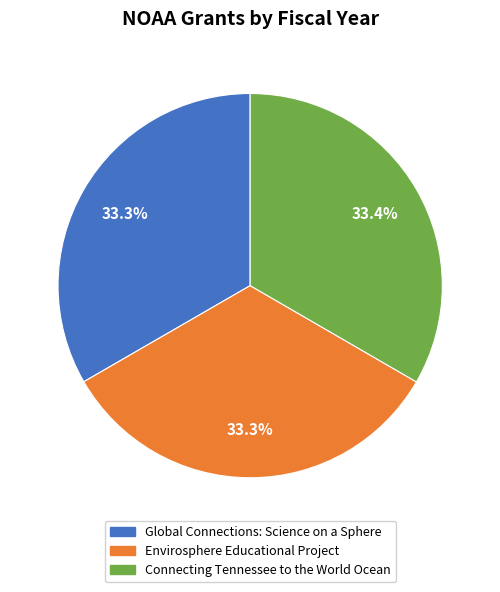

Approximately how many times larger is the value at Global Connections: Science on a Sphere compared to Connecting Tennessee to the World Ocean?

1.0